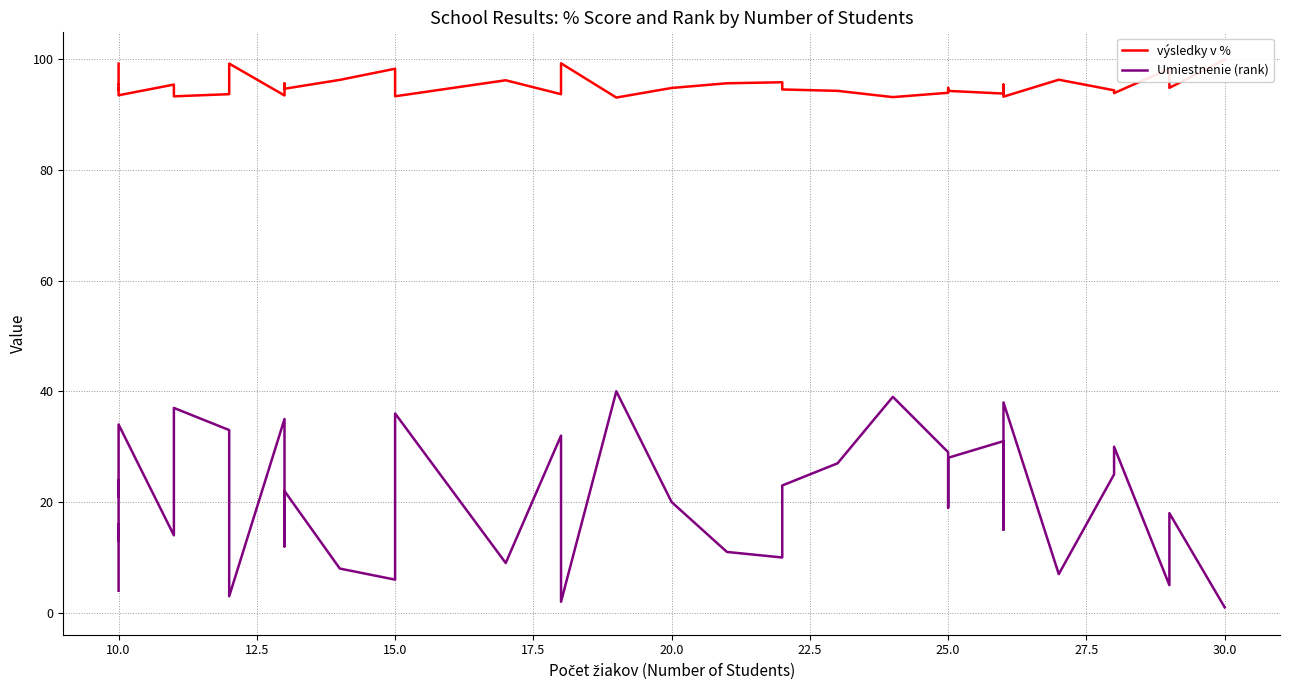

At 30.0, list the series in order from smallest to largest.

Umiestnenie (rank), výsledky v %